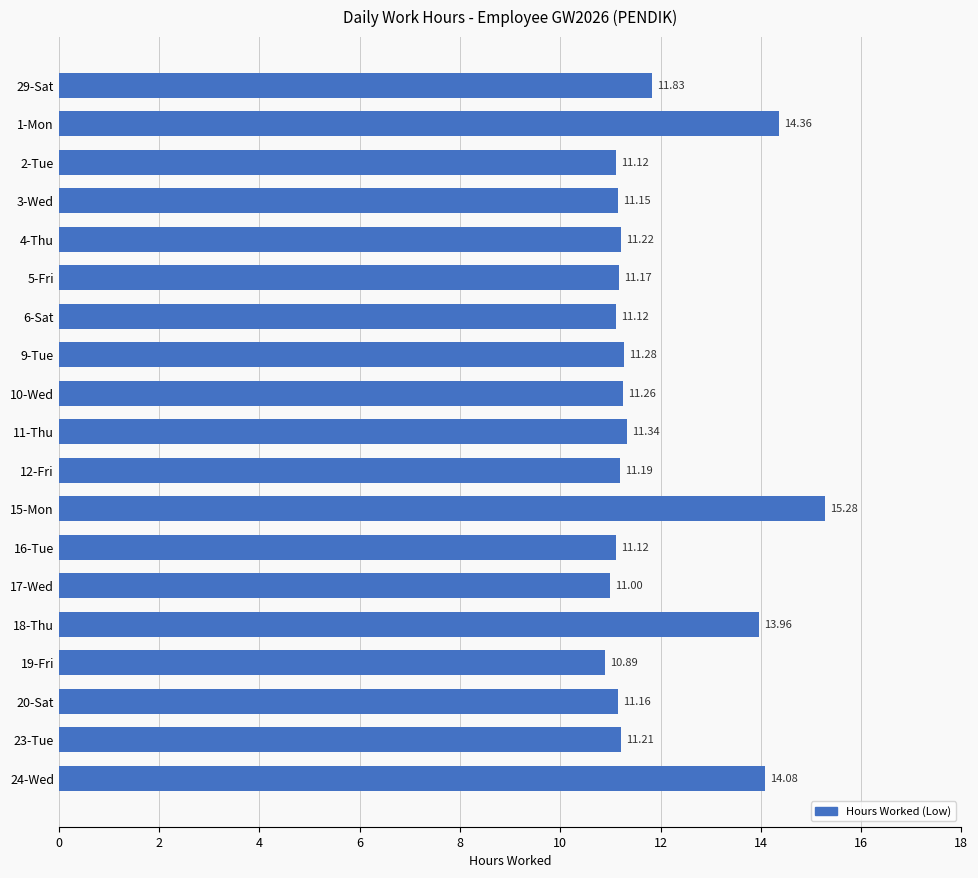

What is the average value?

11.9